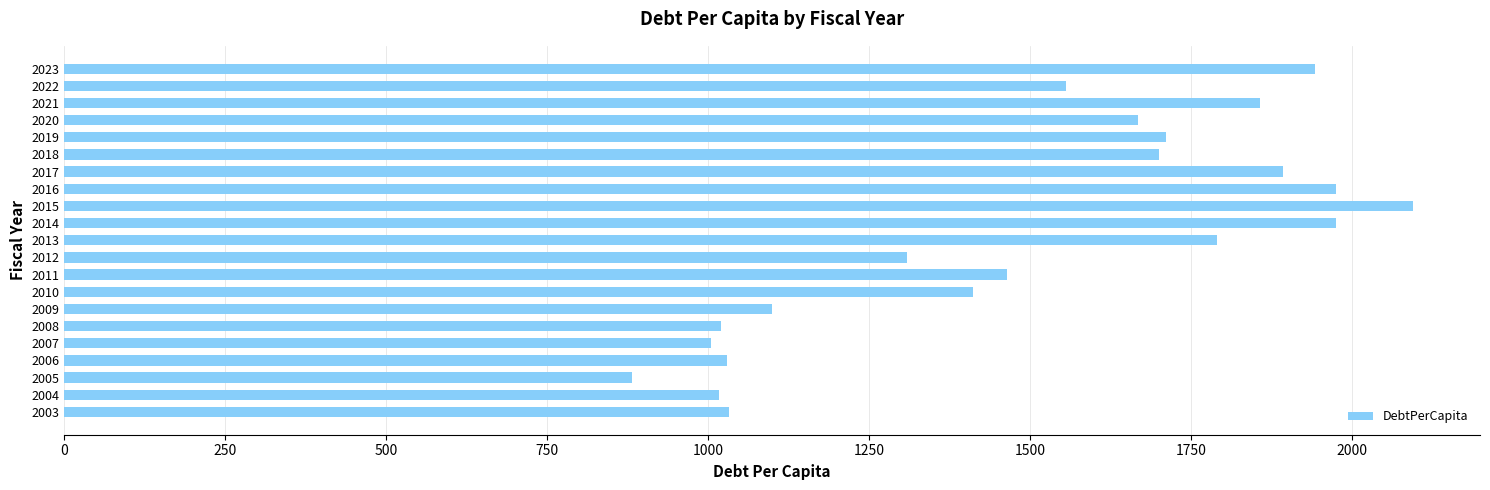

What is the change in value from 2006 to 2019?

+681.6